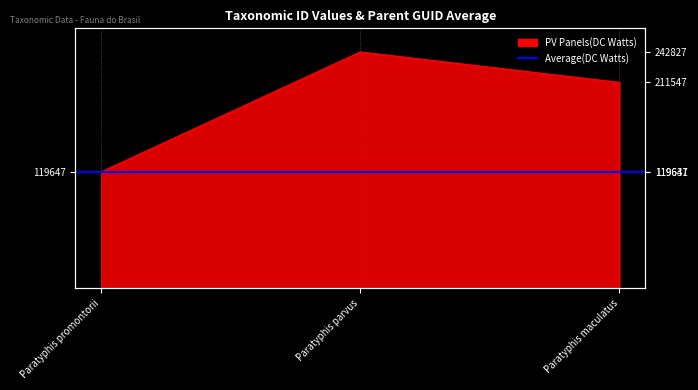

At which label does the data first exceed 211547?

Paratyphis parvus